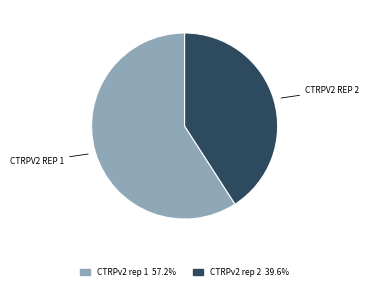

Which has a higher value, CTRPv2 rep 2 or CTRPv2 rep 1?

CTRPv2 rep 1